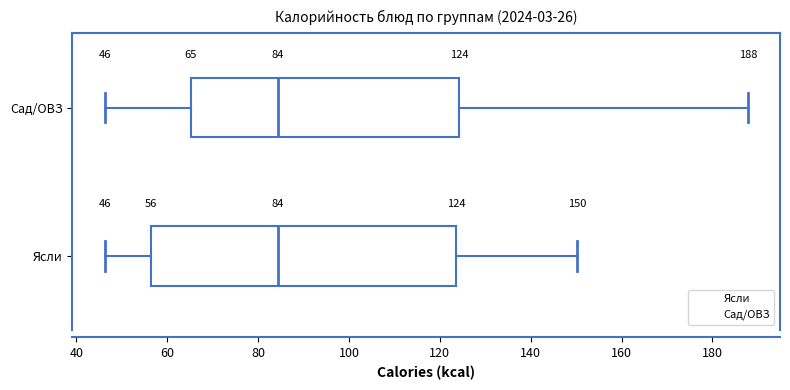

Which box is the widest, from its left edge to its right edge?

Ясли